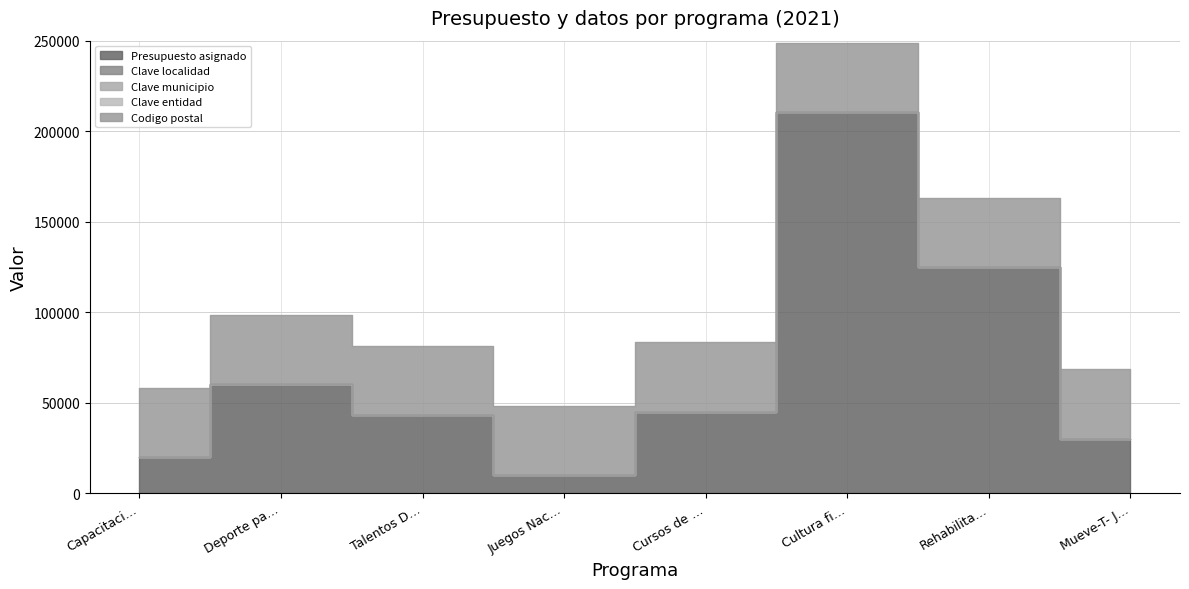

Reading left to right, what are all the values shown in this chart?

Presupuesto asignado: 20000	60000	43000	10000	45000	210500	125000	30000
Clave localidad: 35	35	35	35	35	35	35	35
Clave municipio: 35	35	35	35	35	35	35	35
Clave entidad: 11	11	11	11	11	11	11	11
Codigo postal: 38240	38240	38240	38240	38240	38240	38240	38240